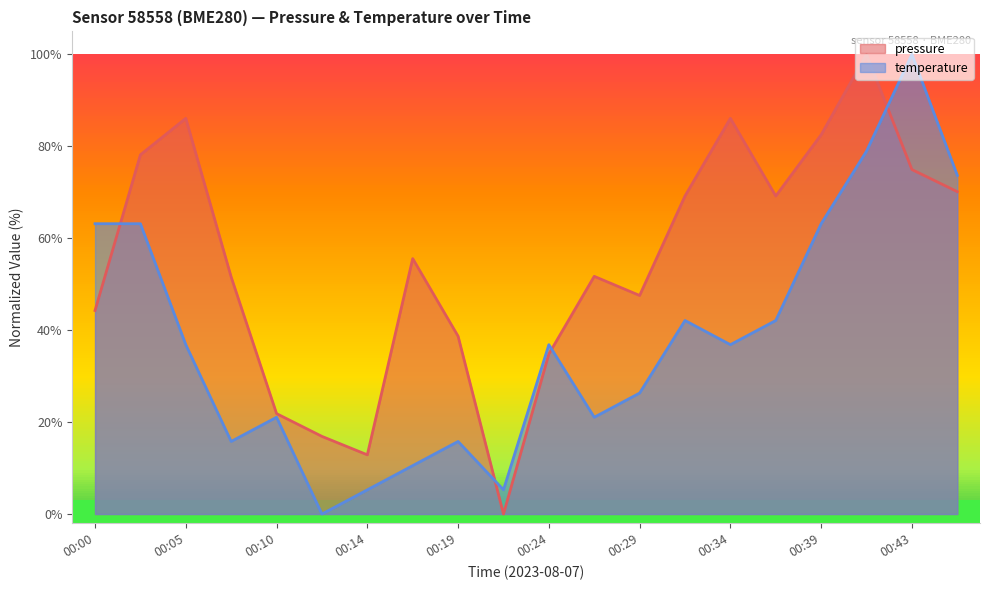

Count the number of categories in the chart.

20